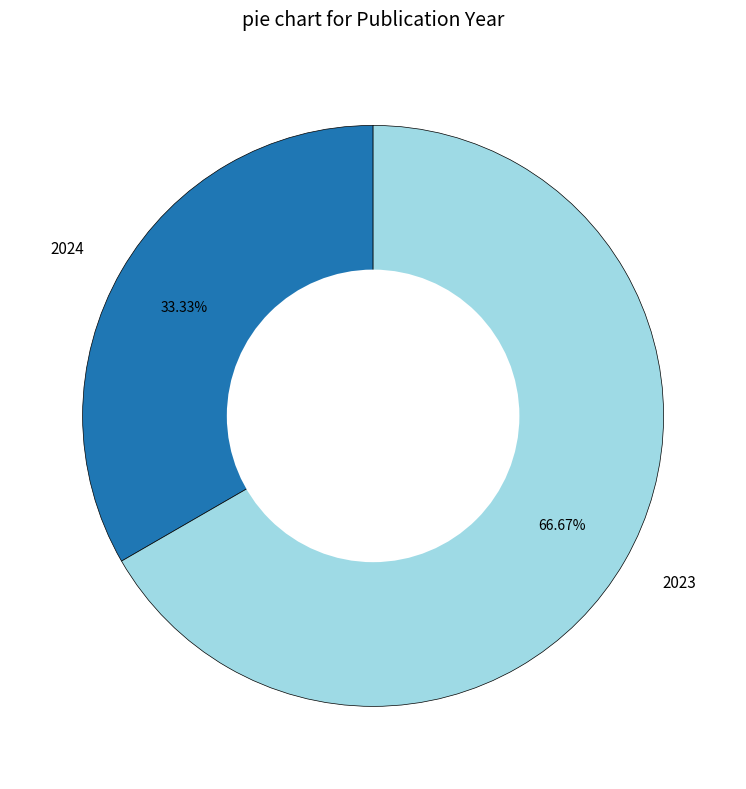

To the nearest percent, what is the average slice percentage?

50%